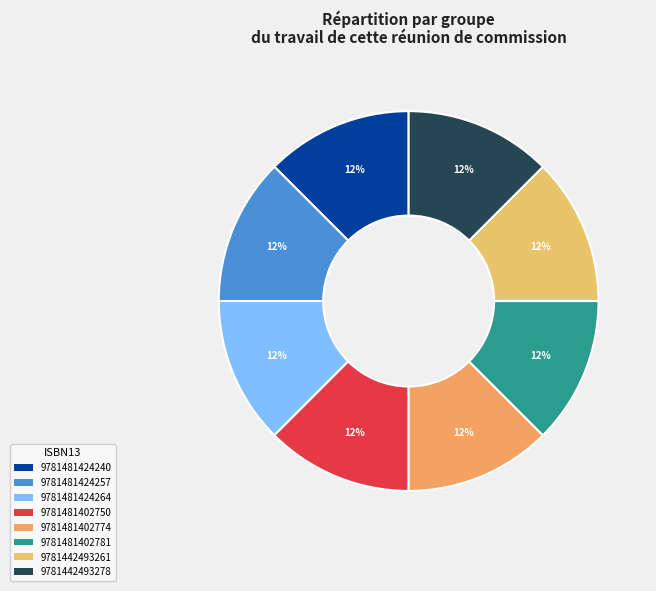

Does 9781481424240 account for over 50% of the chart?

No